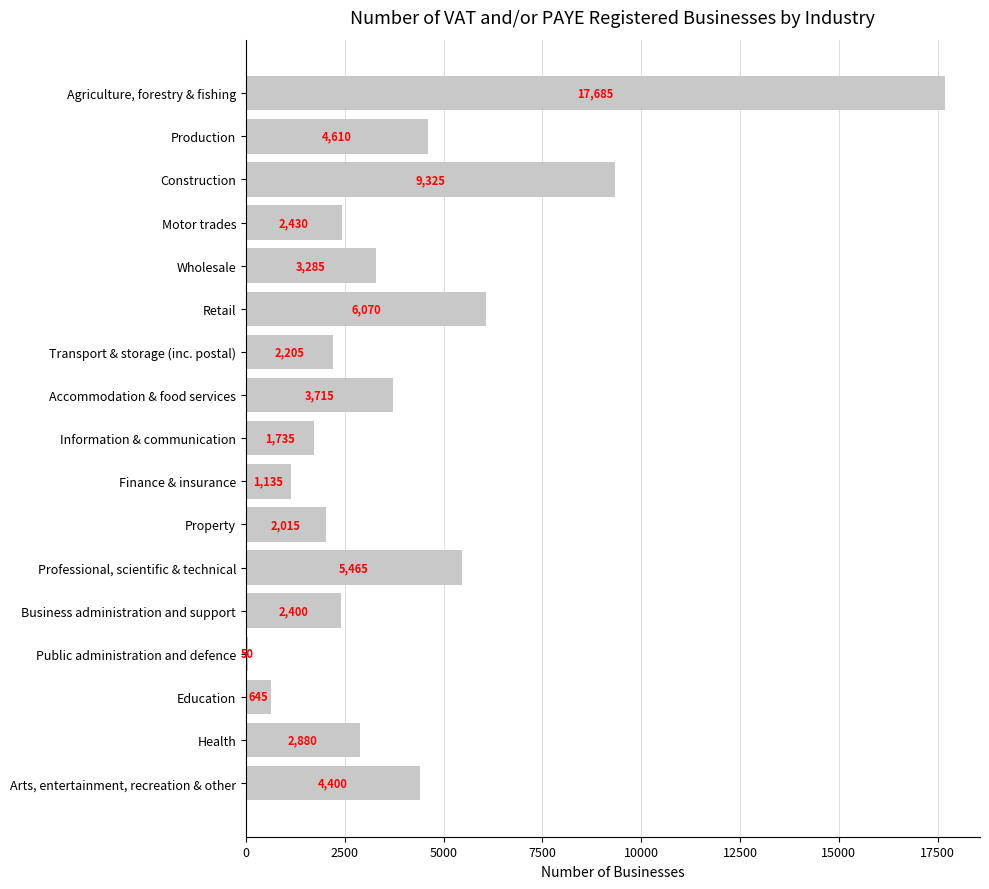

At which label is the value closest to 8867?

Construction